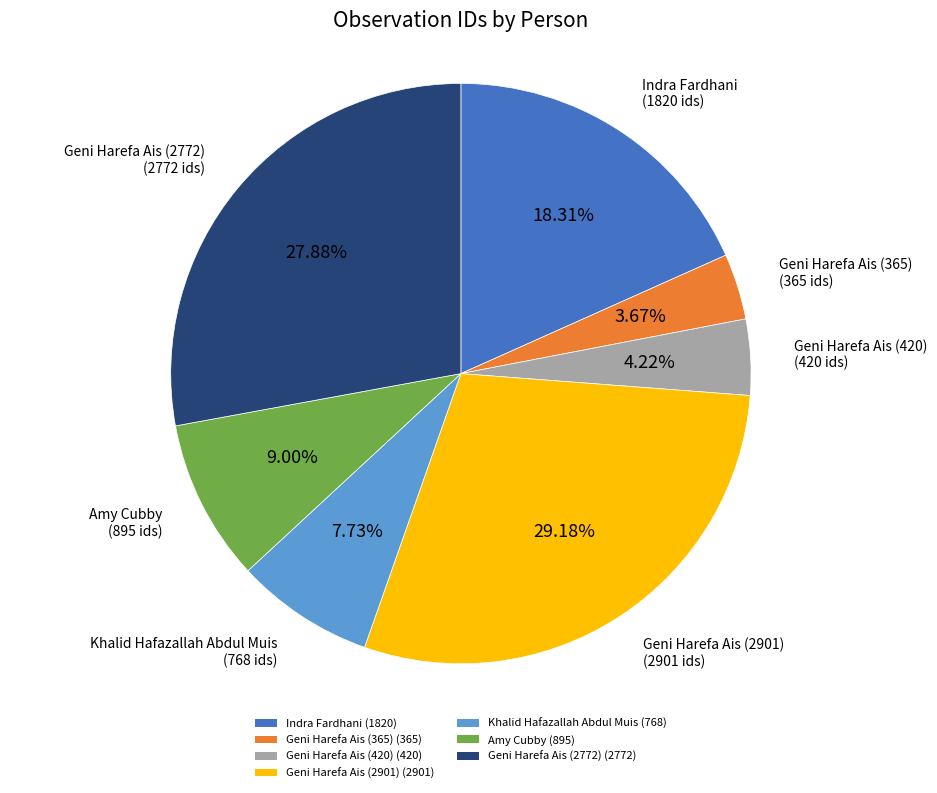

Is there any slice that represents more than half of the pie?

No